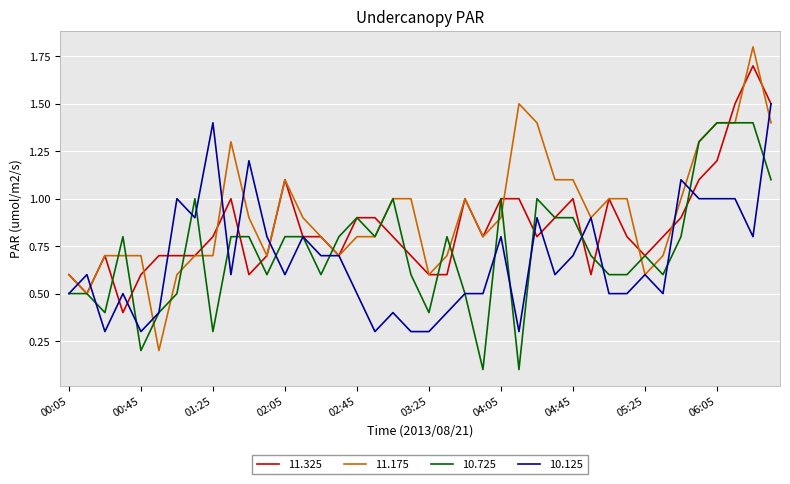

What is the difference between the maximum and second lowest values in the 10.125 series?

1.2